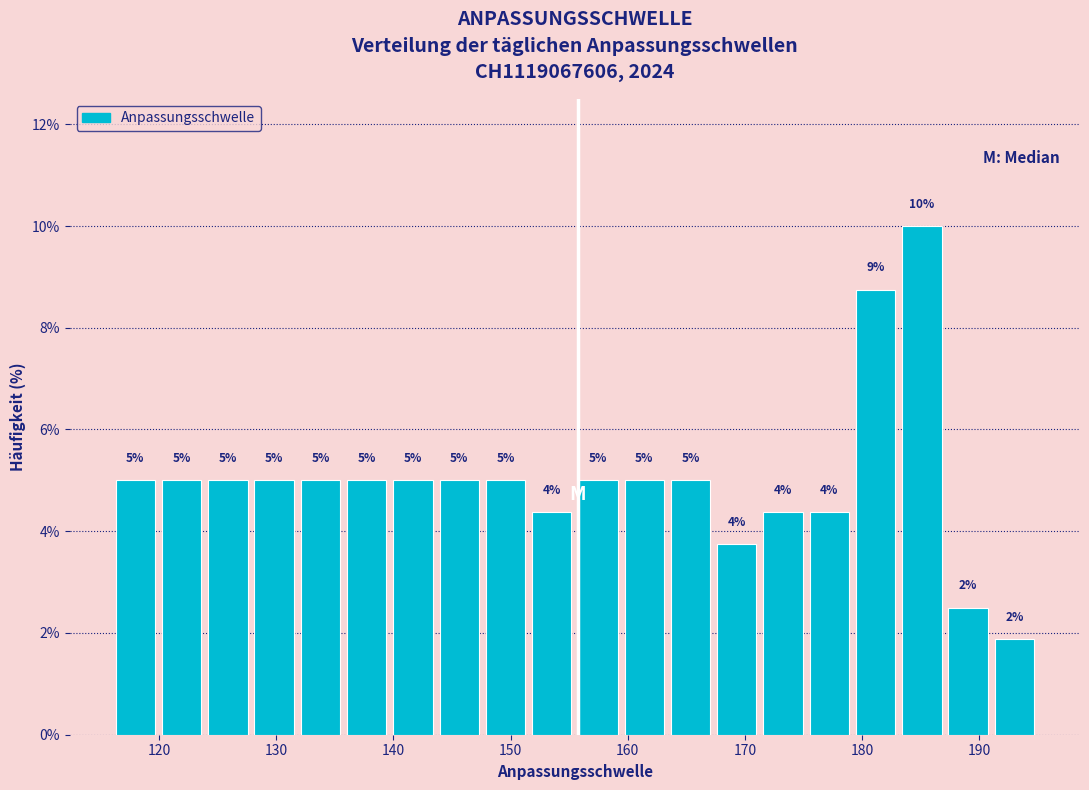

Around what value on the x-axis is the tallest bar? Give the approximate position of its centre, as read against the axis.

185